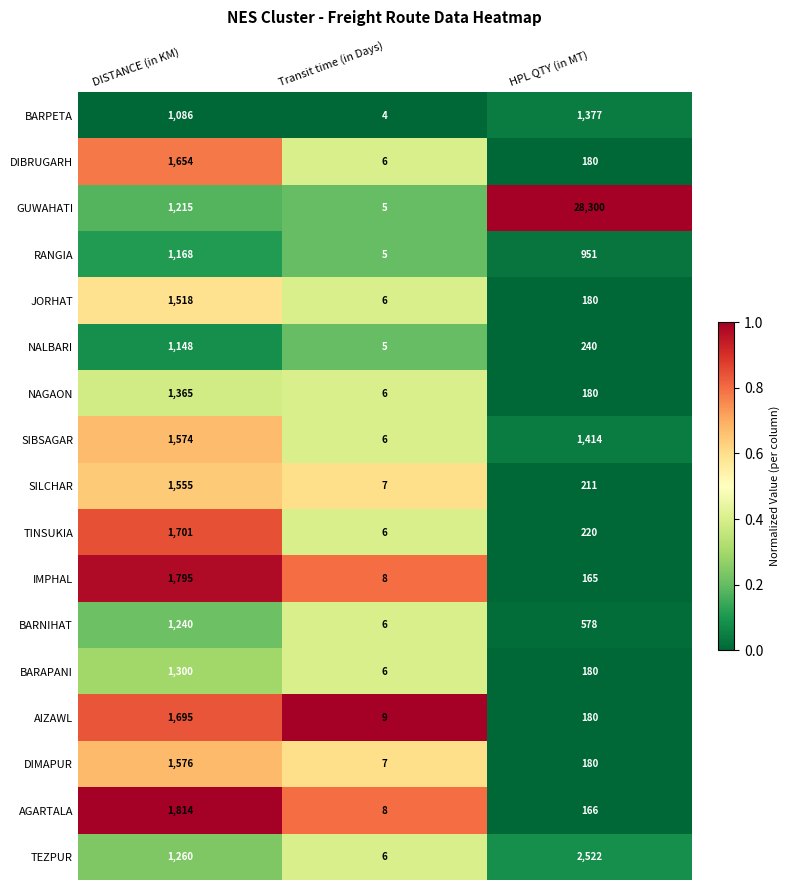

Which series changed the most between Transit time (in Days) and HPL QTY (in MT)?

GUWAHATI